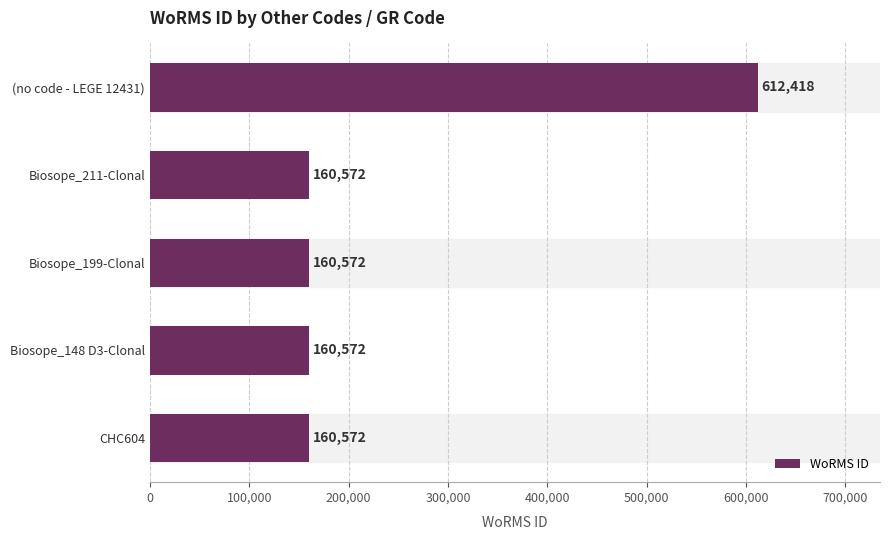

What is the maximum value shown in the chart?

612418